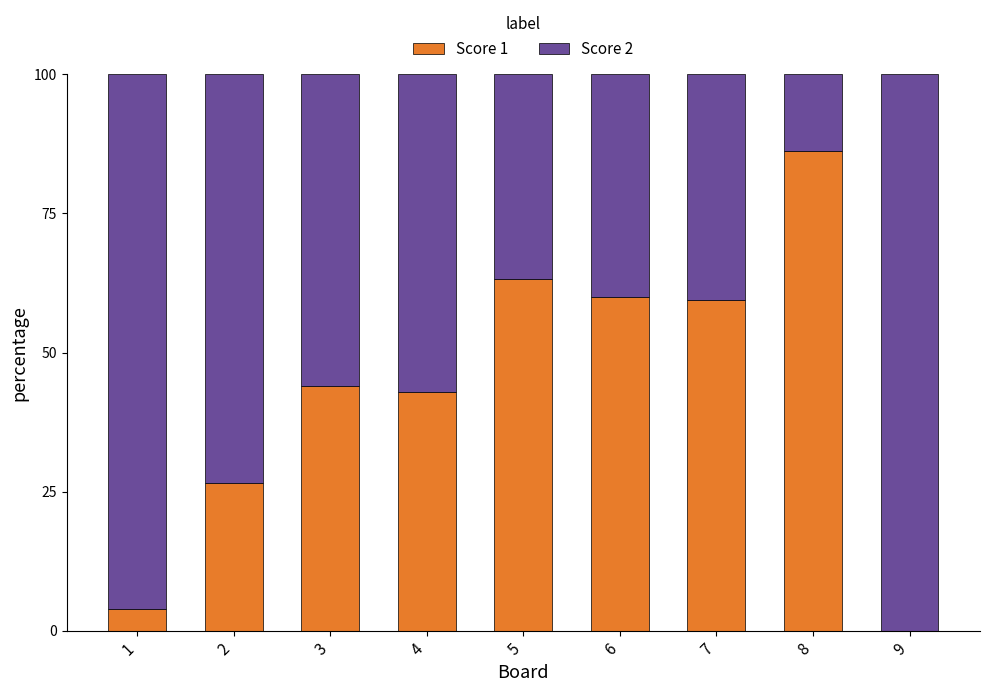

Read the Score 1 value at 6.

60.0